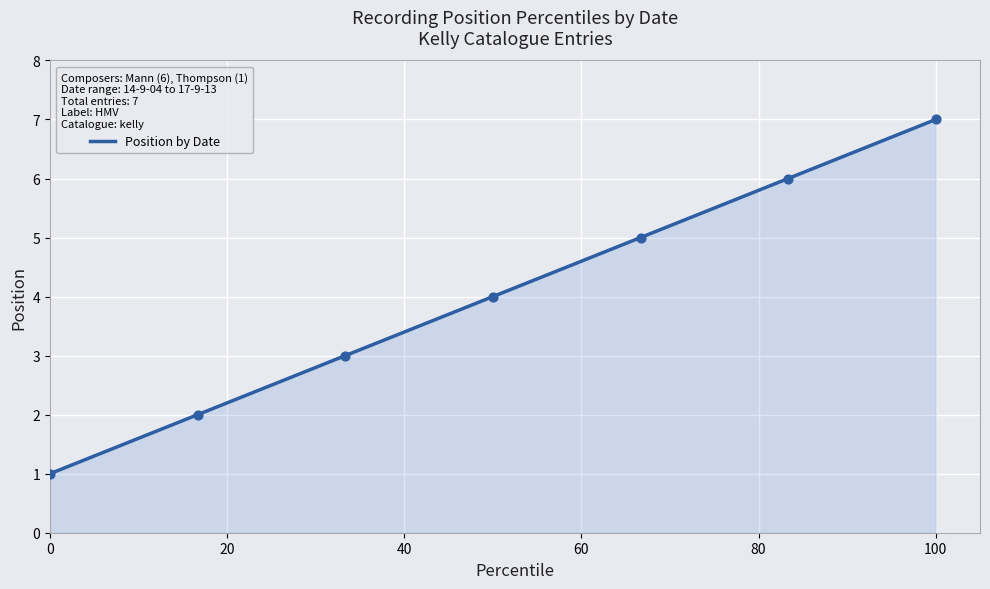

What is the difference between the second highest and minimum values?

5